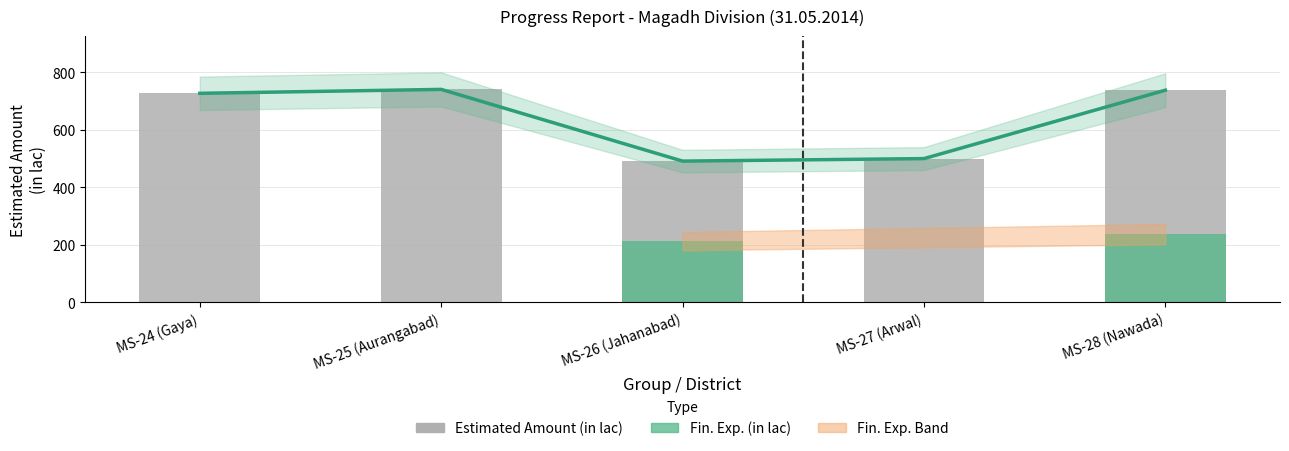

Reading left to right, extract all data points from this chart.

Estimated Trend: 726.8	740.4	490.9	499.6	737.6
Estimated Amount (in lac): 726.8	740.4	490.9	499.6	737.6
Fin. Exp. (in lac): 0.0	0.0	212.3	0.0	236.6